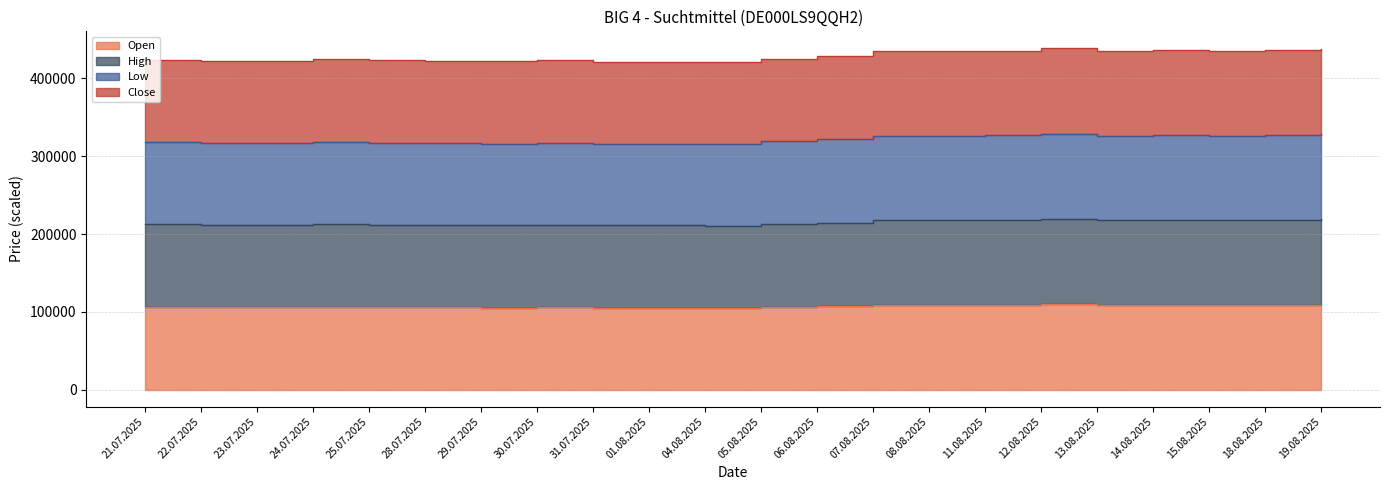

How many data points in Open are less than 106225?

11